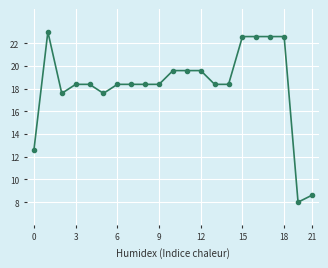

What is the maximum value shown in the chart?

23.0